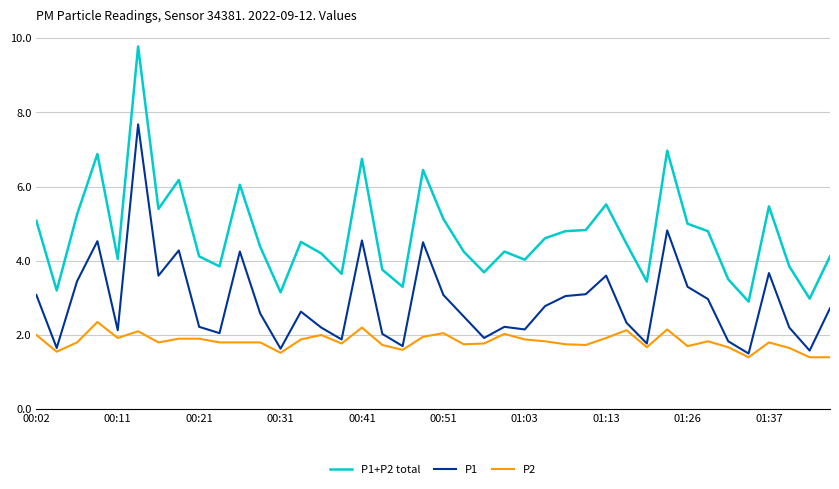

What is the lowest value of the P1 series?

1.5